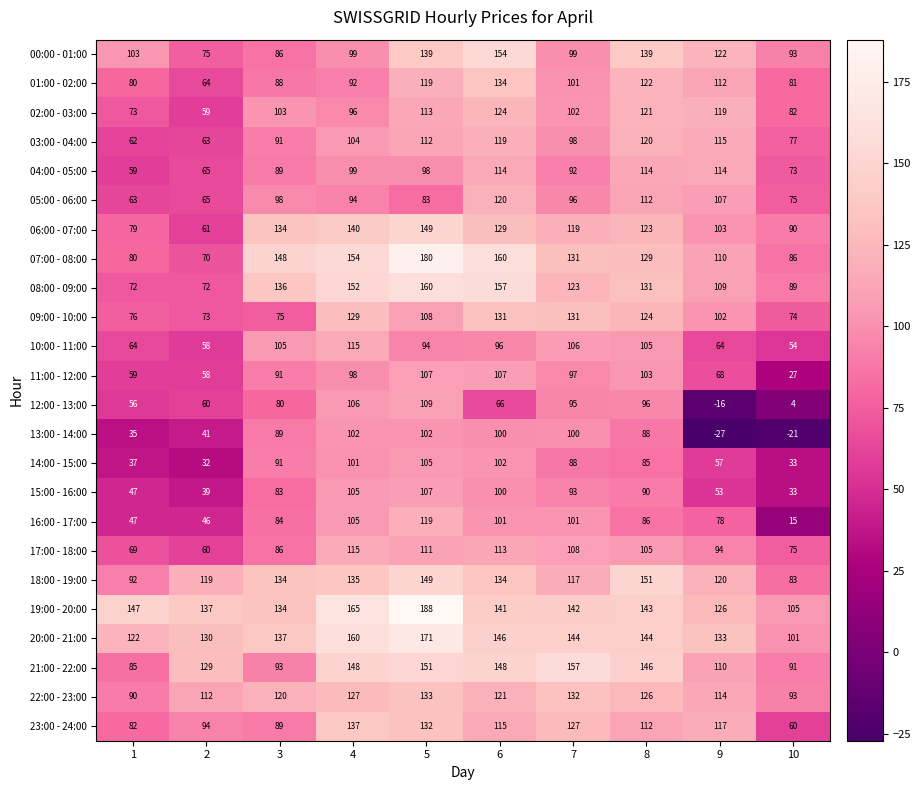

Which category has the lowest value in the 13:00 - 14:00 series?

9